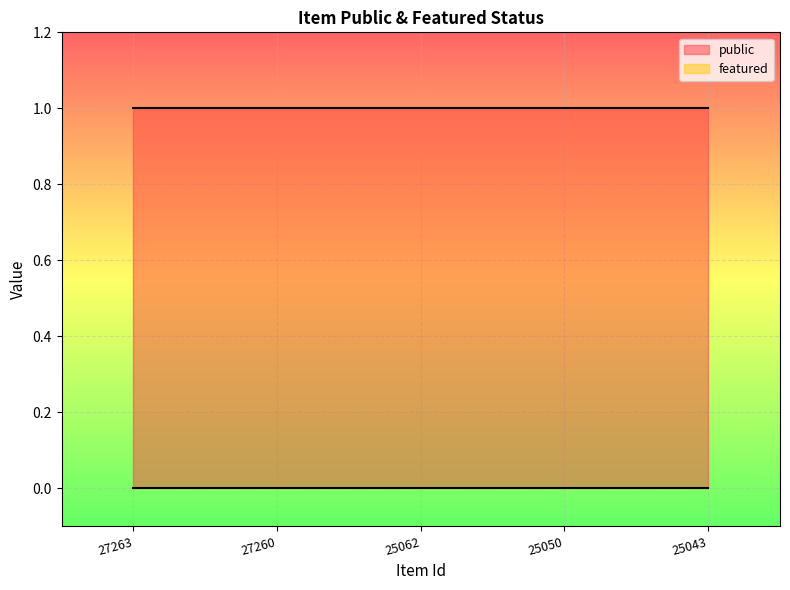

What is the average value of the public series?

1